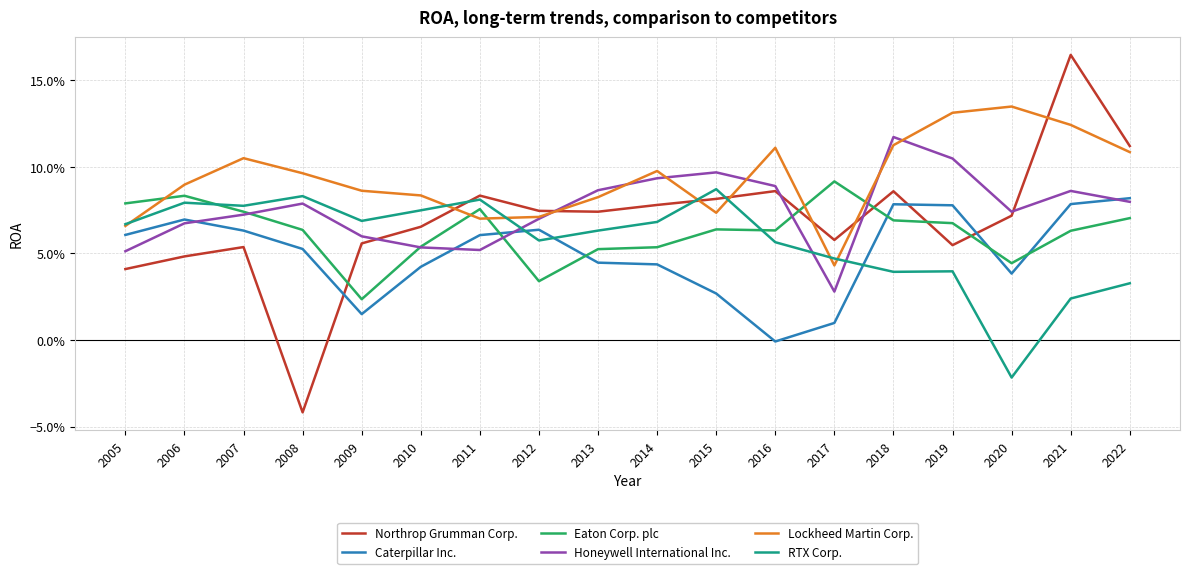

What is the approximate value of RTX Corp. at 2006?

0.1